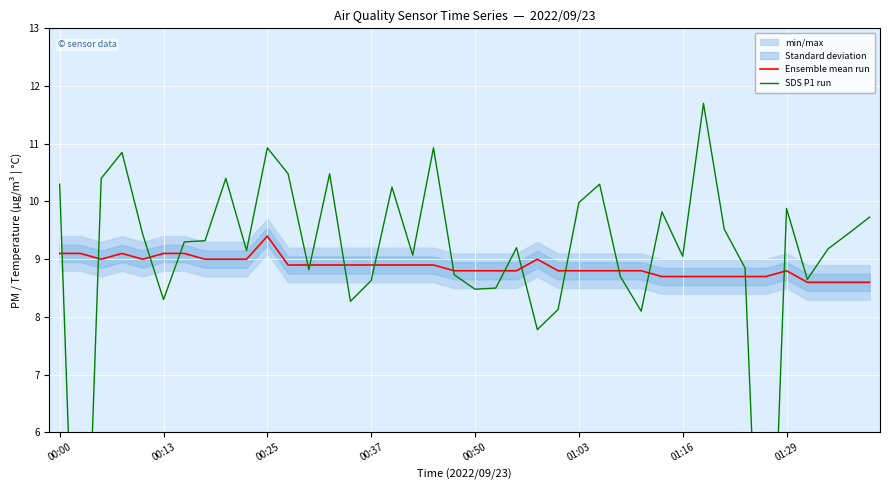

The value of SDS P1 run at 14 is 8.3. True or false?

True